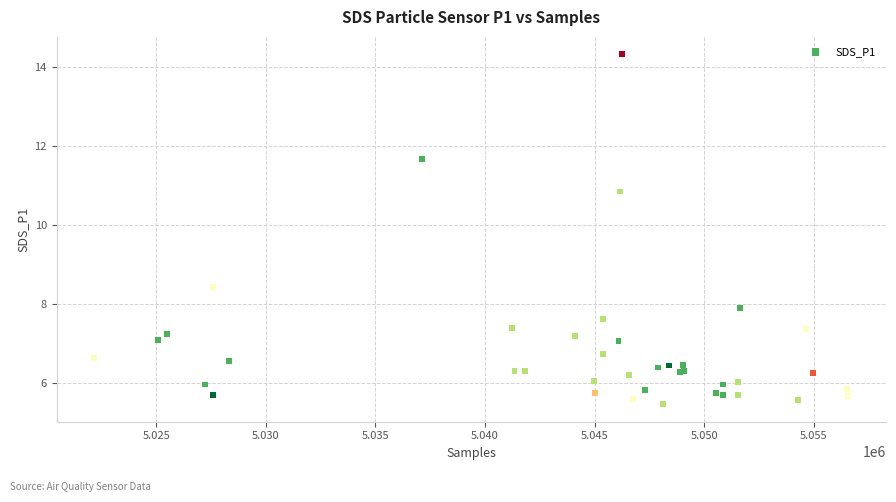

What Y value in the scatter plot is closest to 9?

8.4